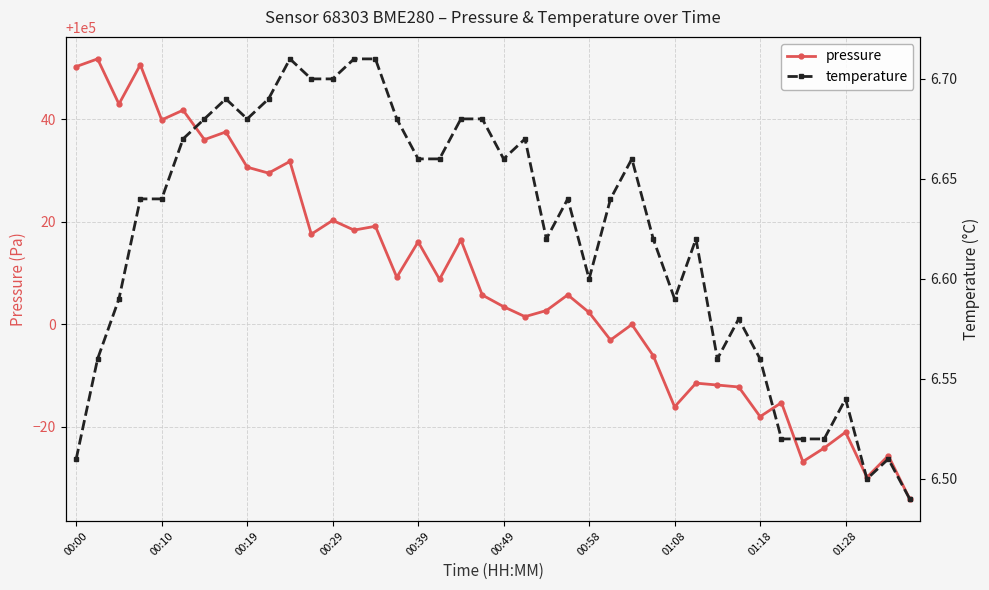

What is the highest value of the pressure series?

100051.8